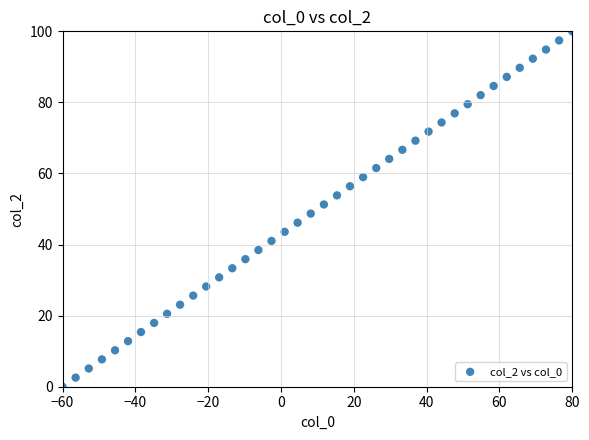

What is the range of Y values (max minus min)?

100.0